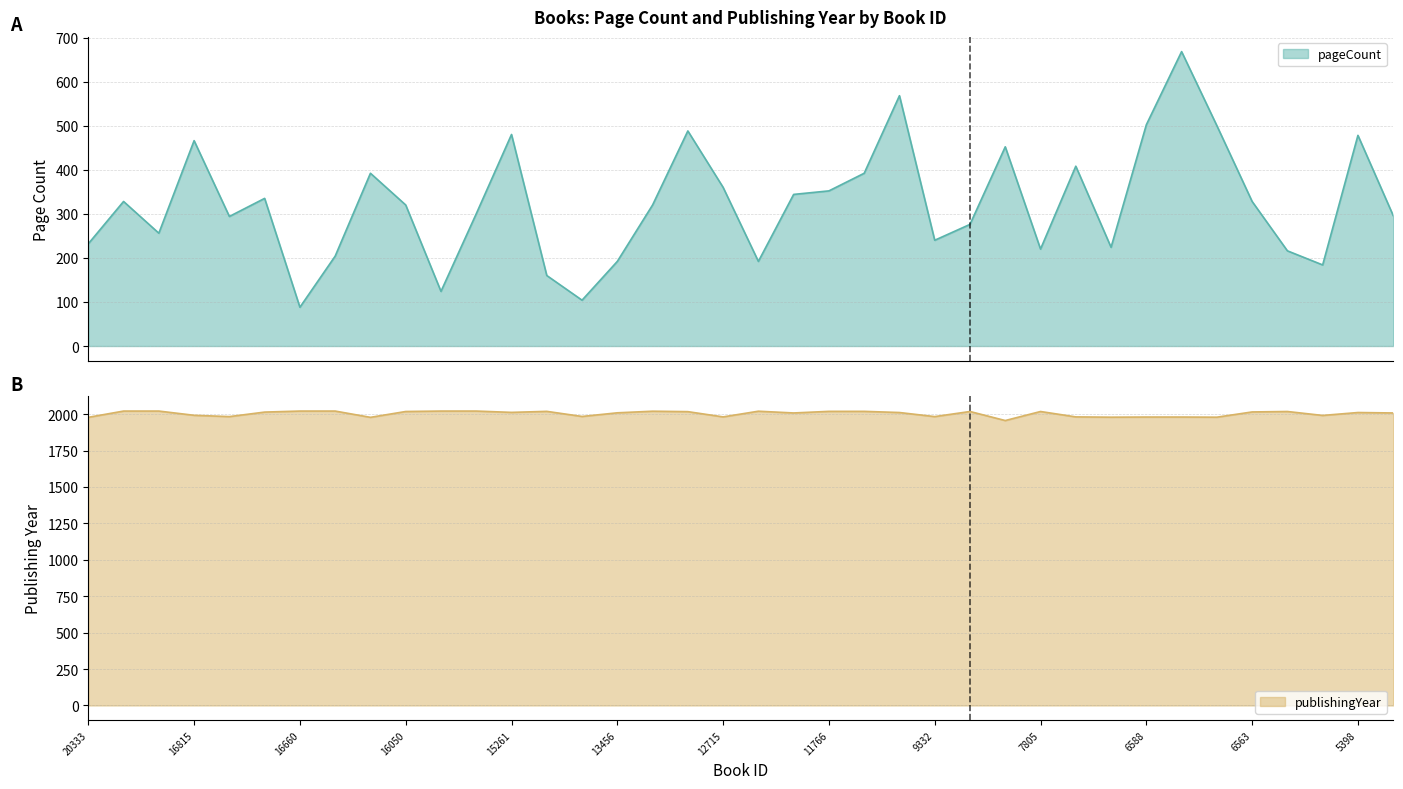

True or false: pageCount has a value of 466 at 16815.

True